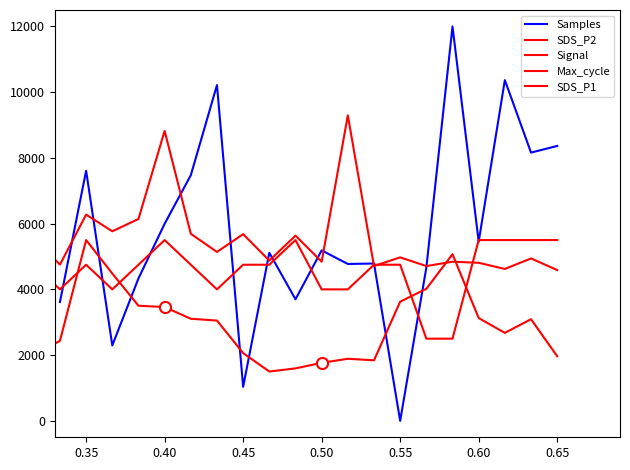

At which category does Signal reach its first local valley?

0.40